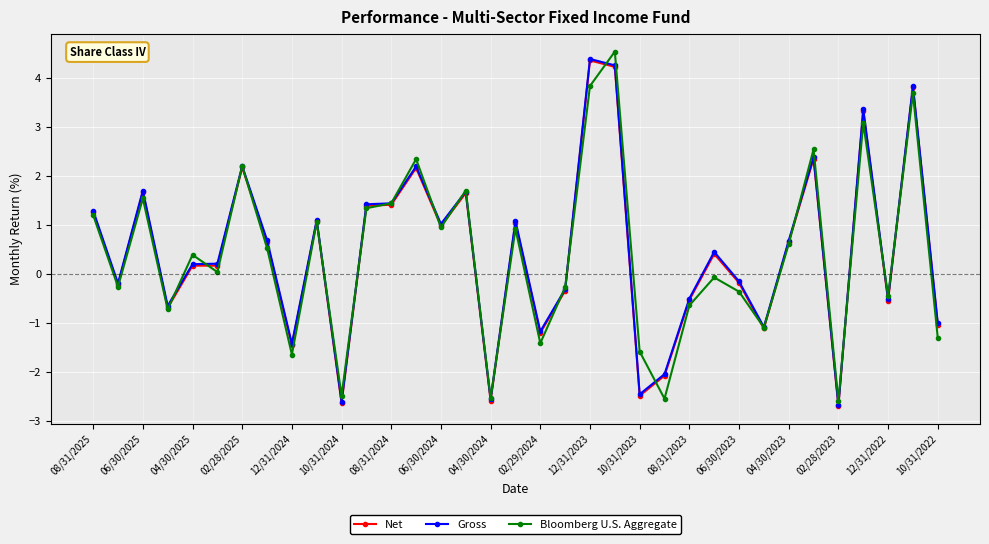

How many lines are shown in the chart?

3